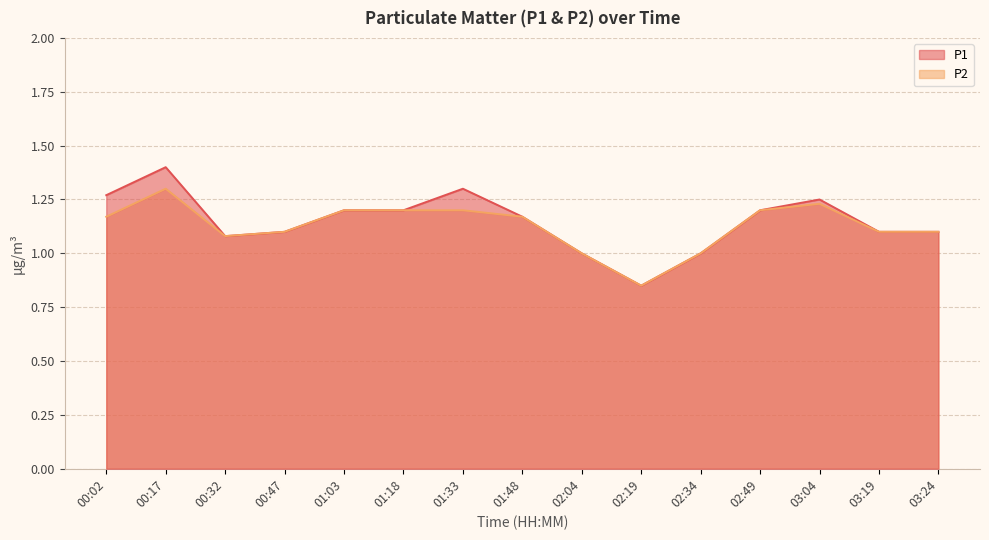

What is the difference between the second highest and minimum values in the P2 series?

0.4